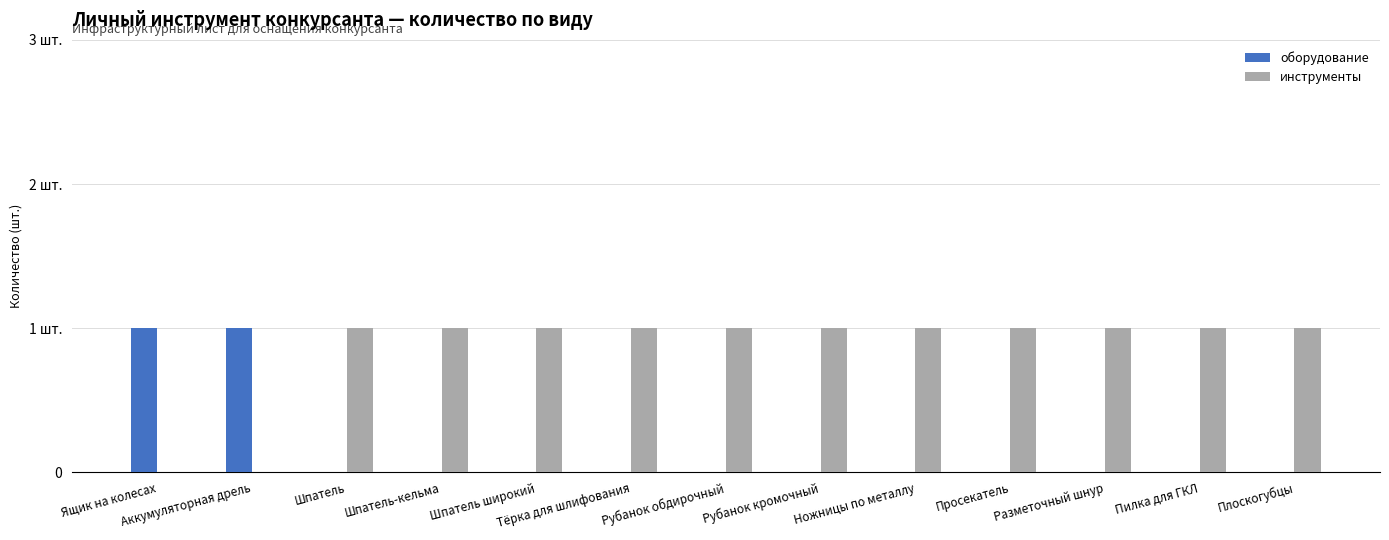

Is it true that оборудование equals 1 at Ящик на колесах?

True